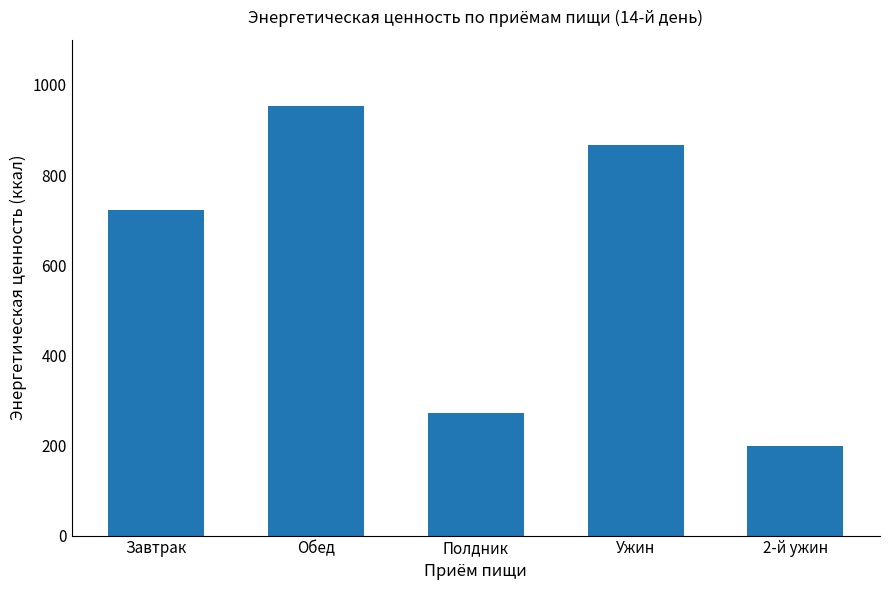

Reading left to right, list all the values displayed in this chart.

Завтрак=722.3	Обед=953.5	Полдник=272.4	Ужин=867.8	2-й ужин=199.0